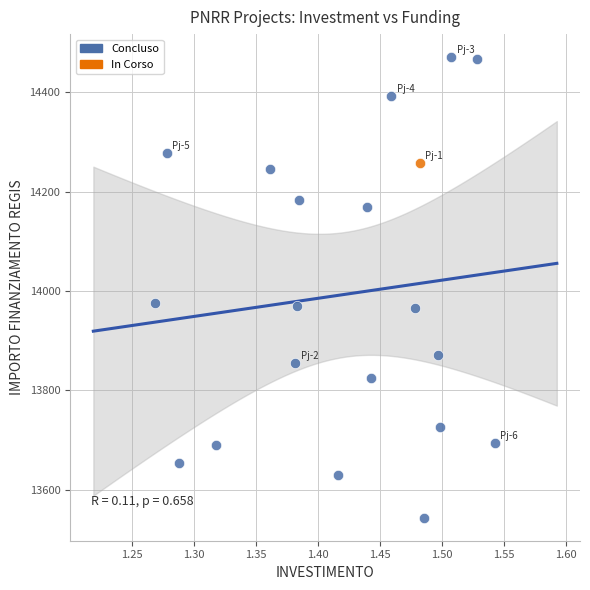

What are all the series names shown in the legend?

In Corso, Concluso